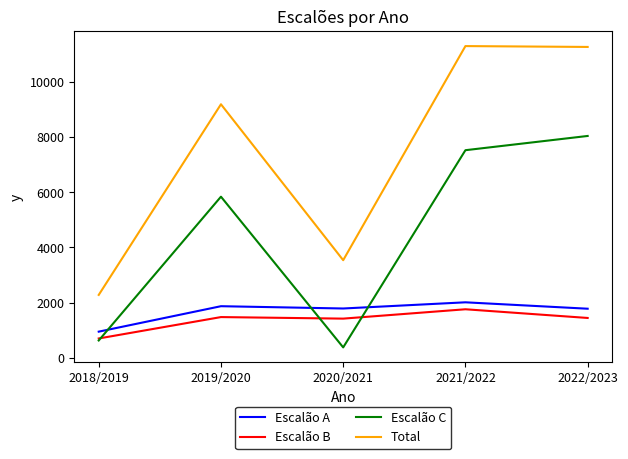

Where is the first local maximum for Escalão C?

2019/2020